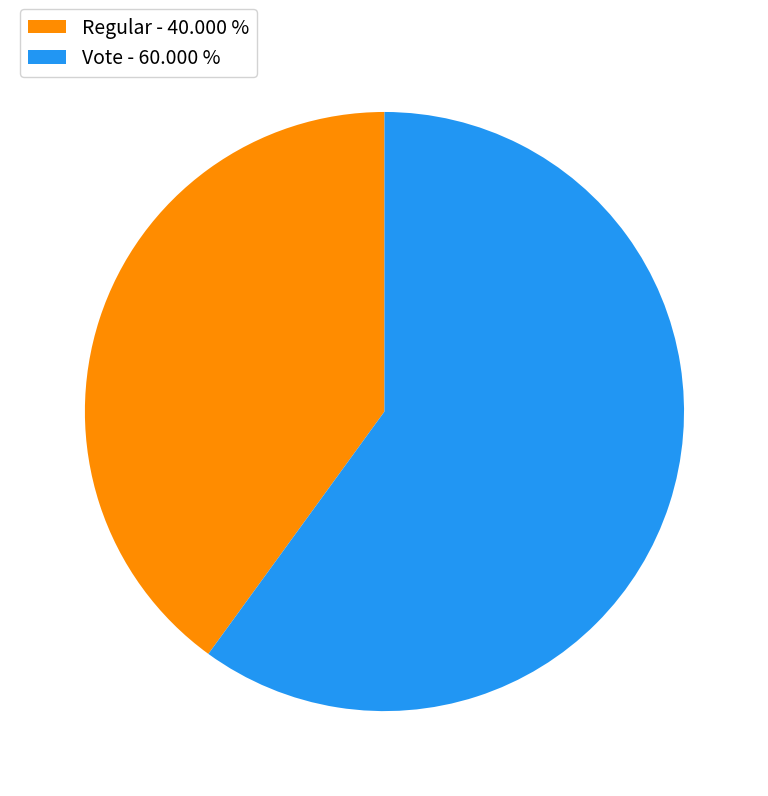

What is the ratio of the value at Regular to the value at Vote?

0.7